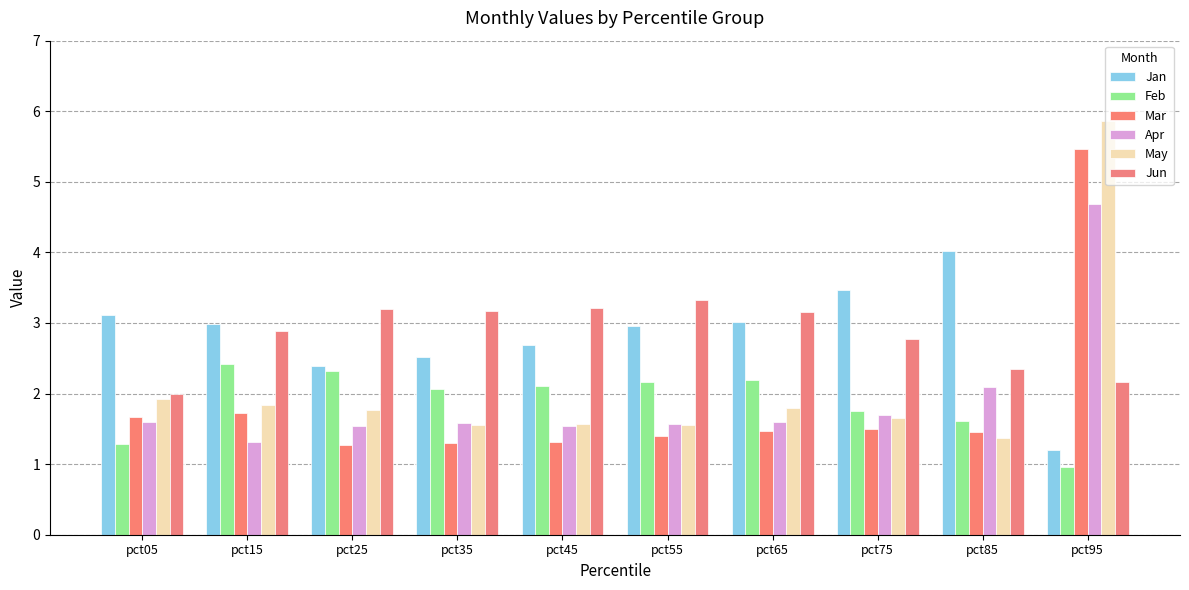

The value of Apr at pct35 is 0.8. True or false?

False